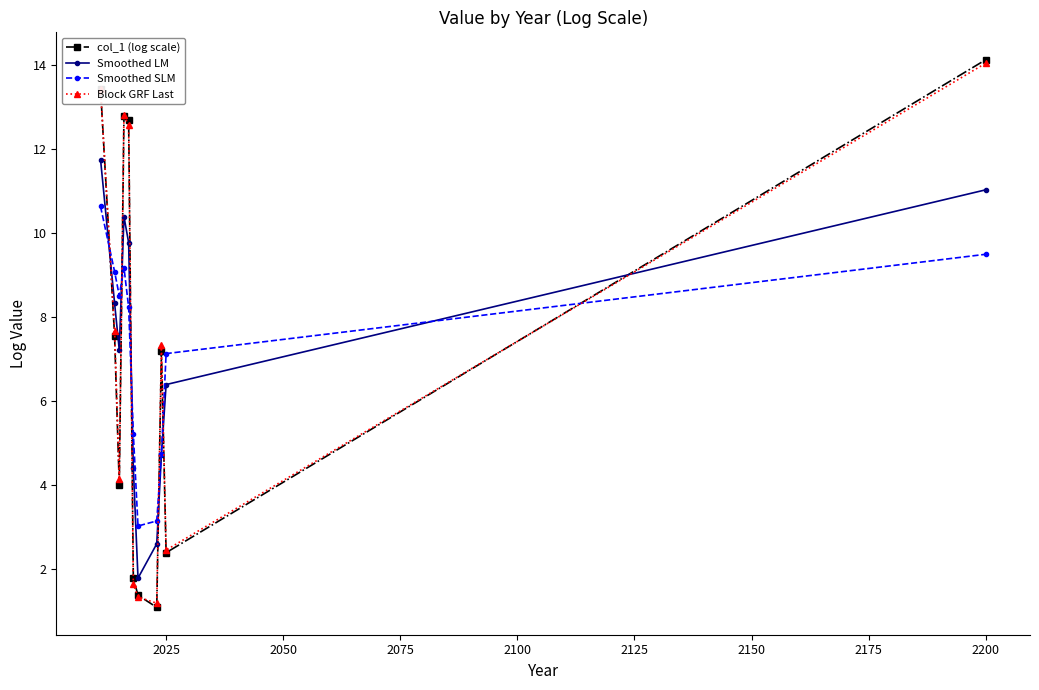

Which series has the largest range (max minus min)?

col_1 (log scale)